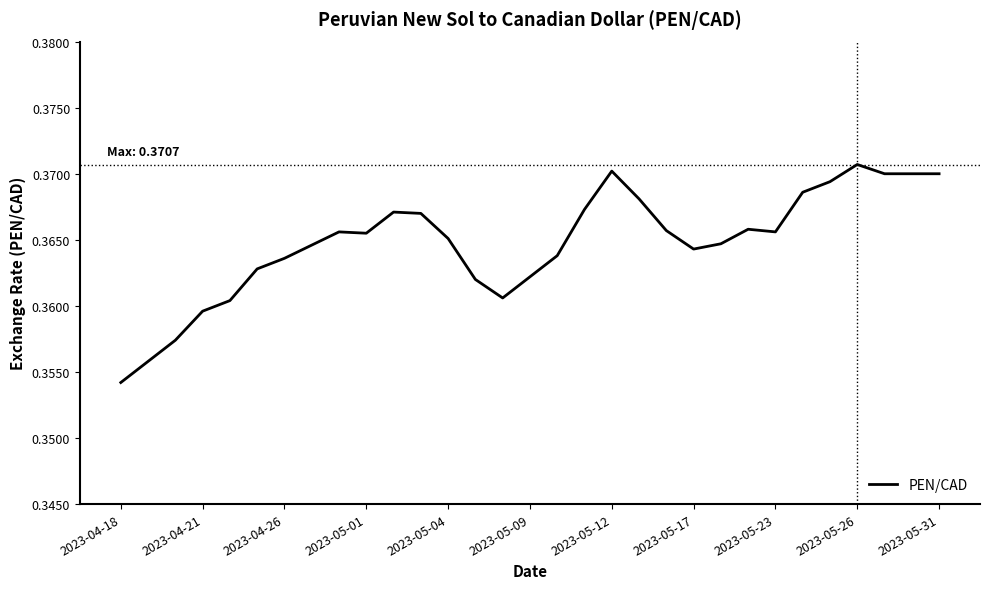

How many lines are shown in the chart?

1